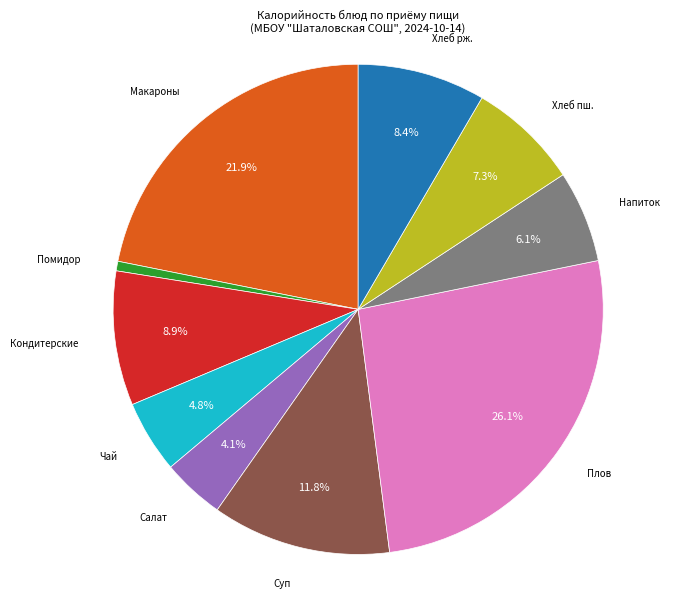

What percentage do Кондитерские and Суп together represent?

20.7%